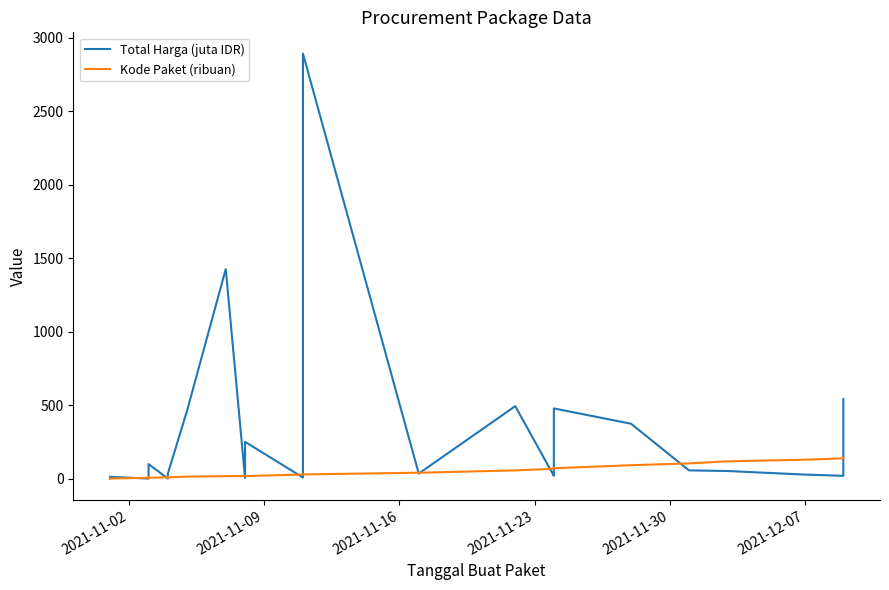

Which series has the largest total across all categories?

Total Harga (juta IDR)